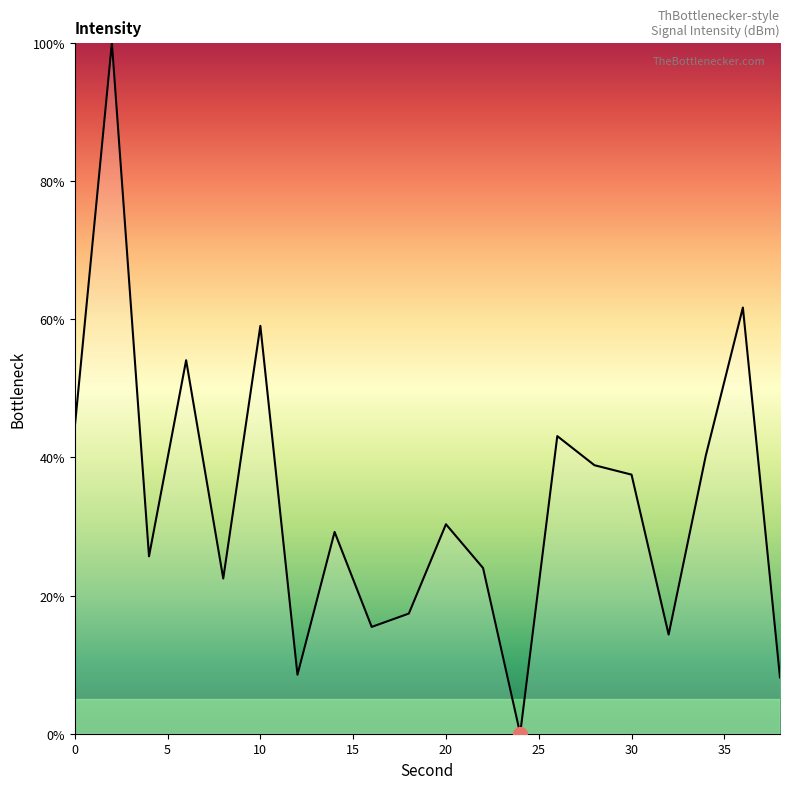

What is the difference between the maximum and minimum values?

100.0